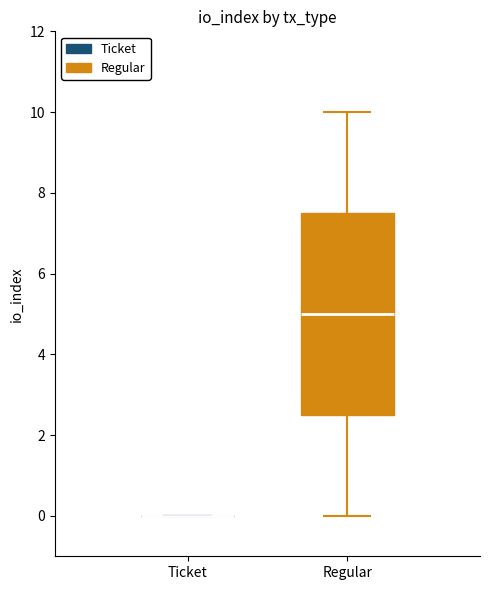

Which box is the tallest, from its lower edge to its upper edge?

Regular